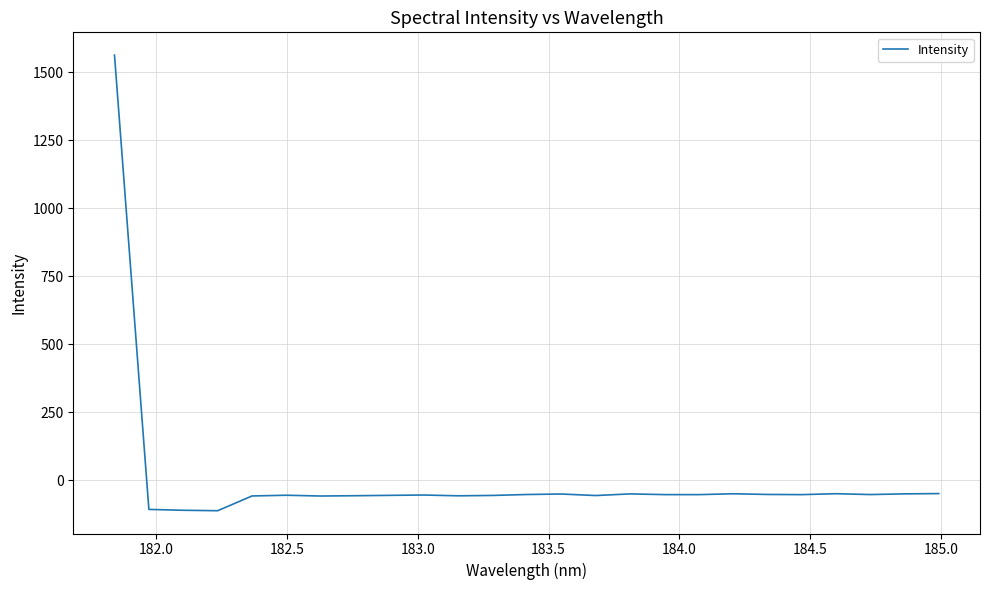

What is the maximum value shown in the chart?

1563.4